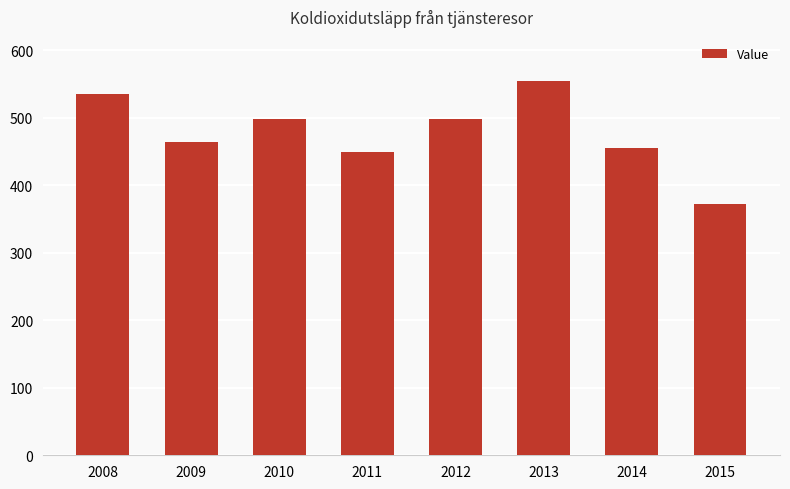

What is the value of the 4th bar from the left?

450